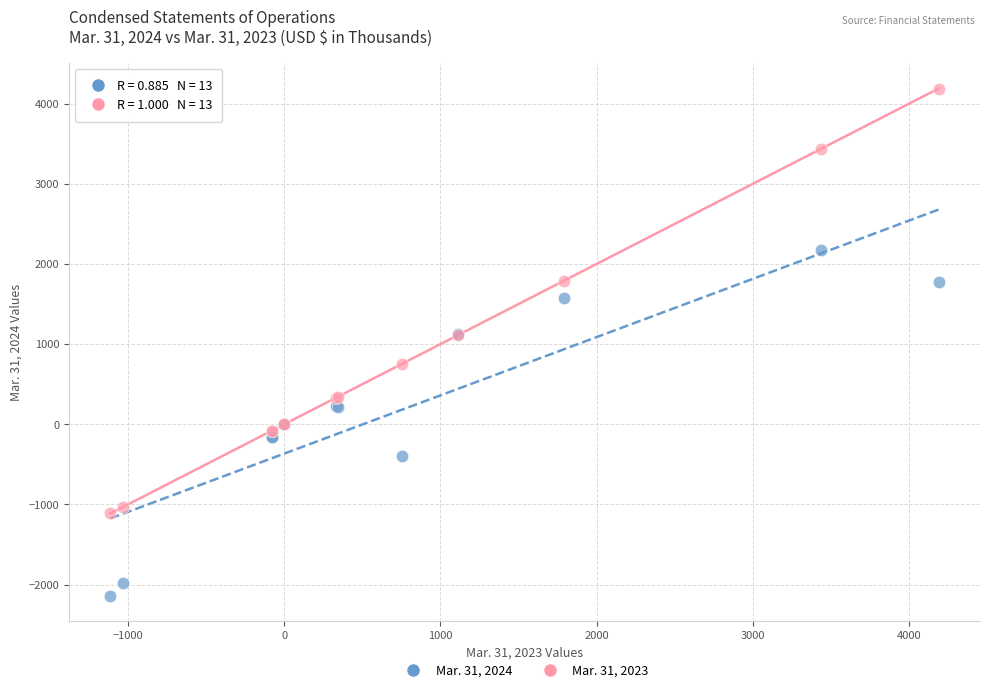

Which series has the largest Y range (max minus min)?

Mar. 31, 2023